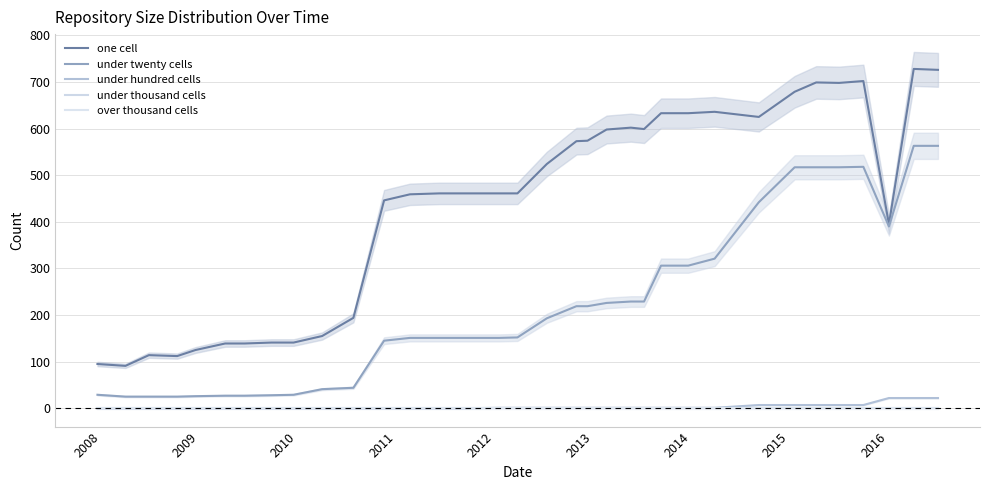

At how many categories does at least one series exceed 2?

34